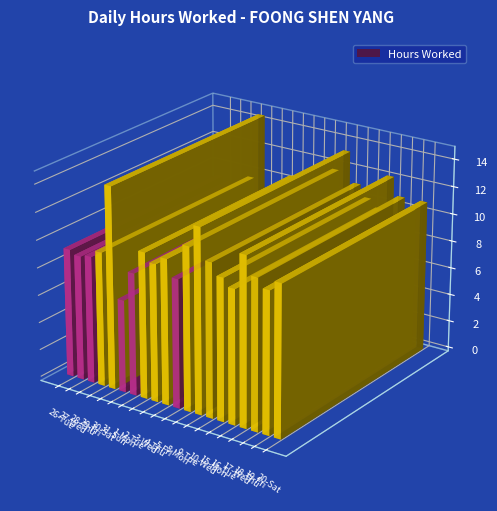

At which label does the data first exceed 10?

30-Sat